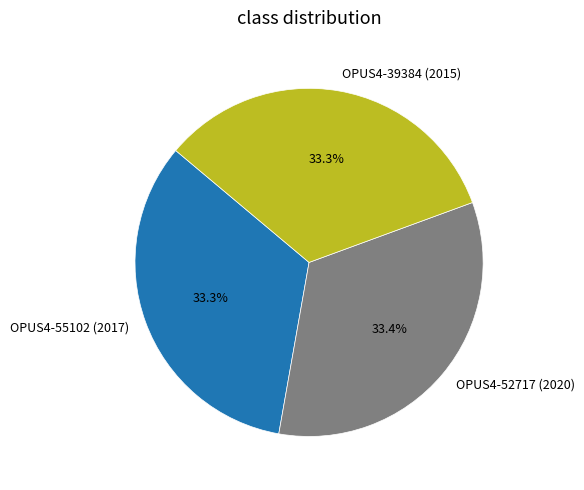

What is the ratio of the value at OPUS4-39384 (2015) to the value at OPUS4-52717 (2020)?

1.0